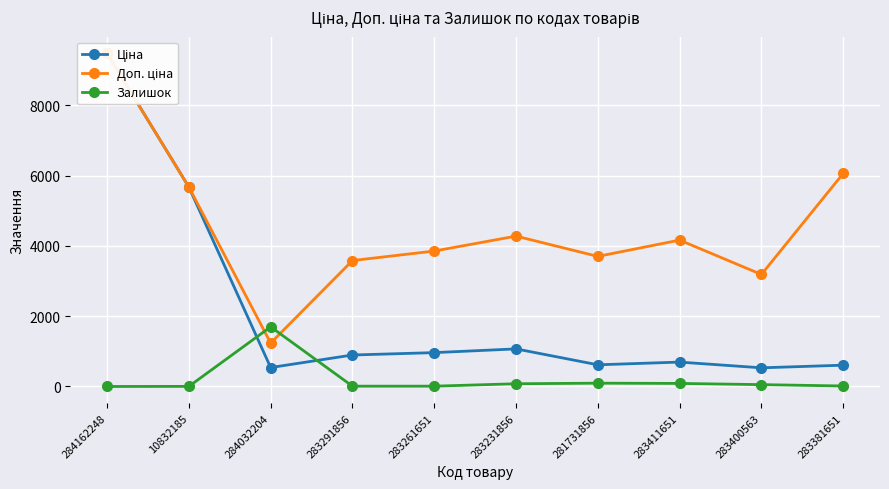

What position from the left is 281731856?

7